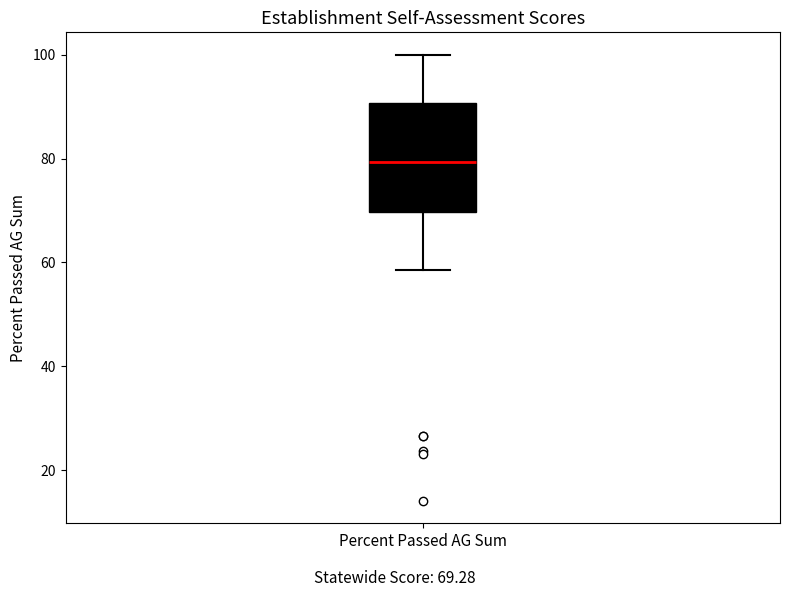

Transcribe this box plot: give where the median line is, the range the box spans, and where the two whiskers end, as read against the y-axis. The values are not printed on the chart, so give them approximately, as read against the axis.

median 80, box 70 to 90, whiskers 58 to 100